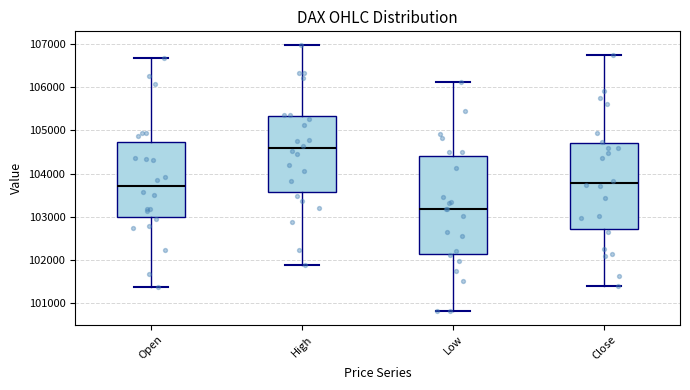

Where does the upper whisker of the box for Open end on the y-axis? The values are not printed on the chart, so give them approximately, as read against the axis.

106700